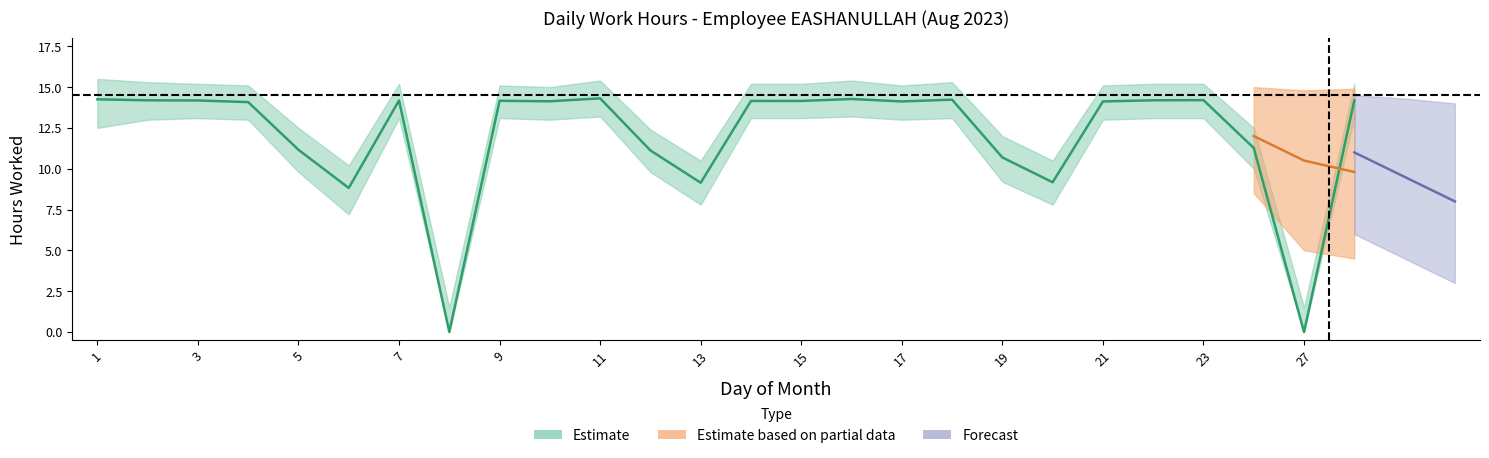

How many interior local valleys (lower than both neighbors) does the data have?

7